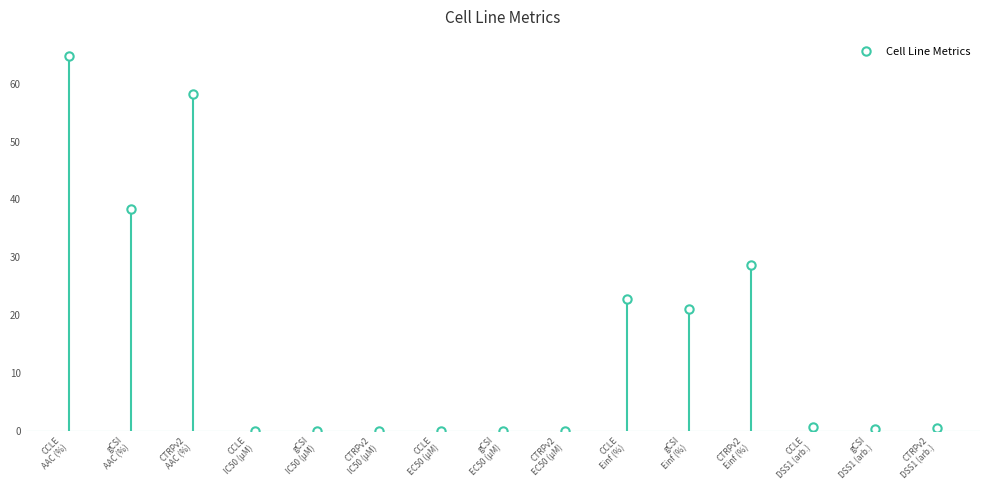

What is the label of the 6th point from the right?

CCLE
Einf (%)